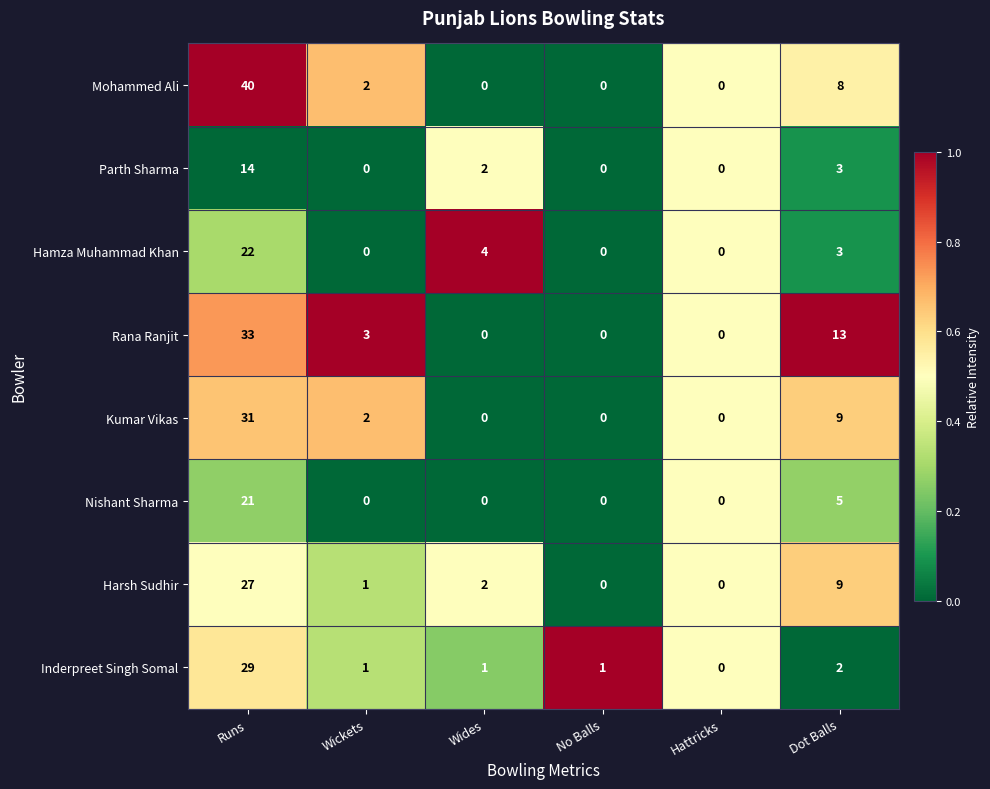

What is the sum of all Harsh Sudhir values?

39